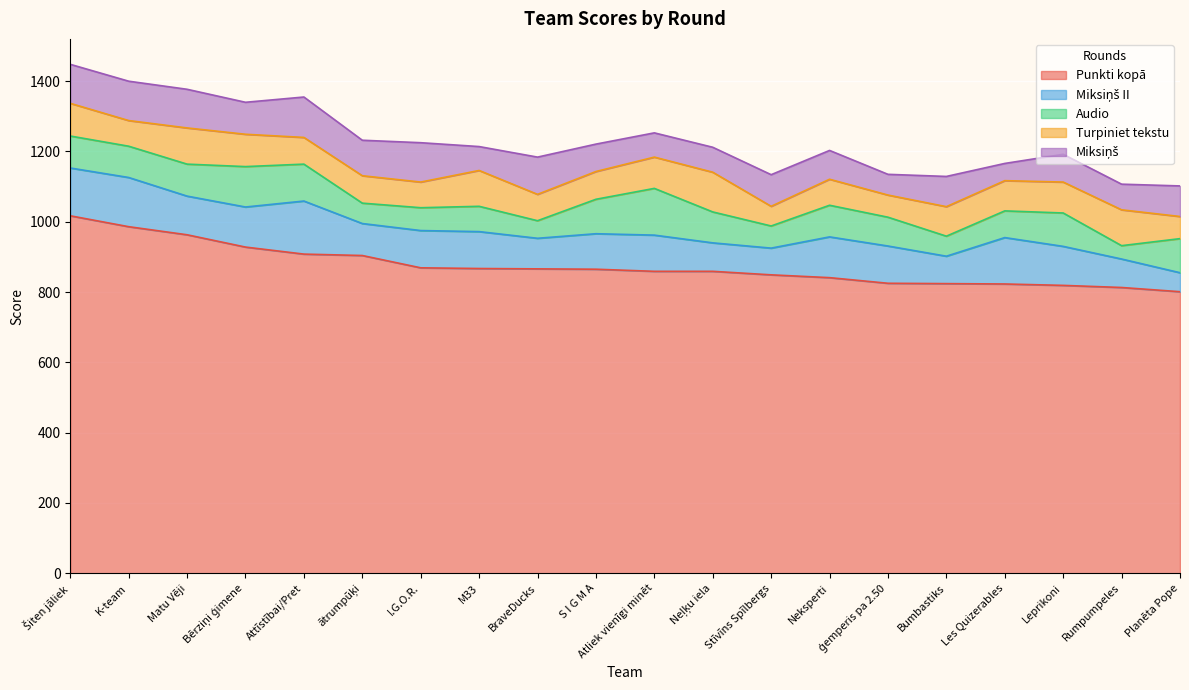

Which series has the largest total across all categories?

Punkti kopā